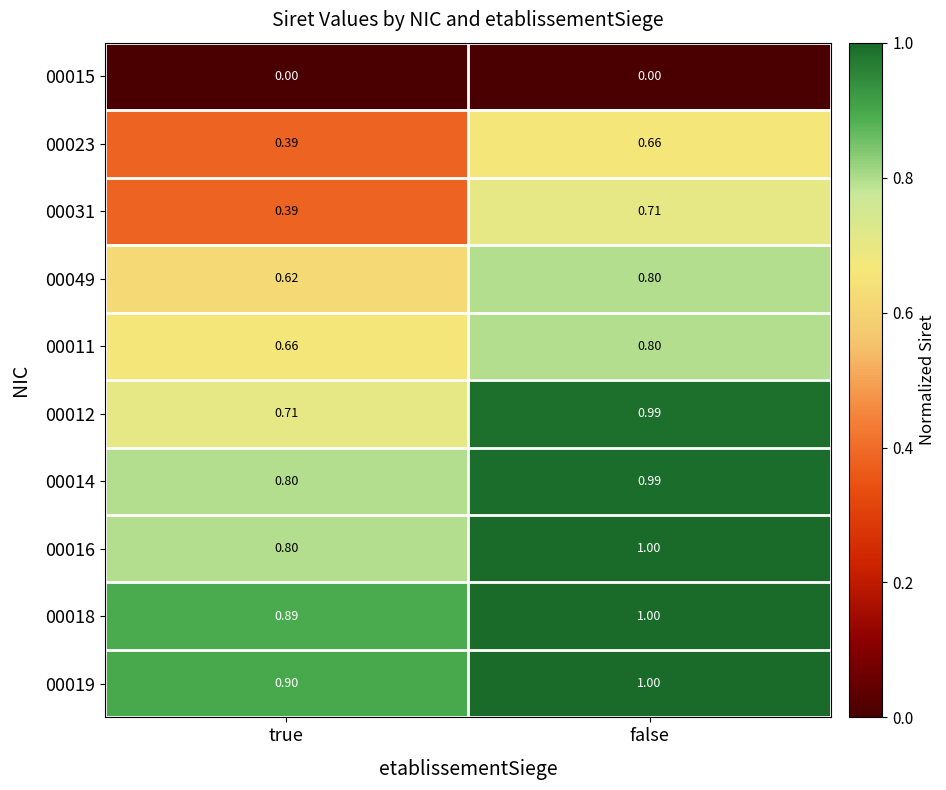

Which category has the lowest value in the 00031 series?

true